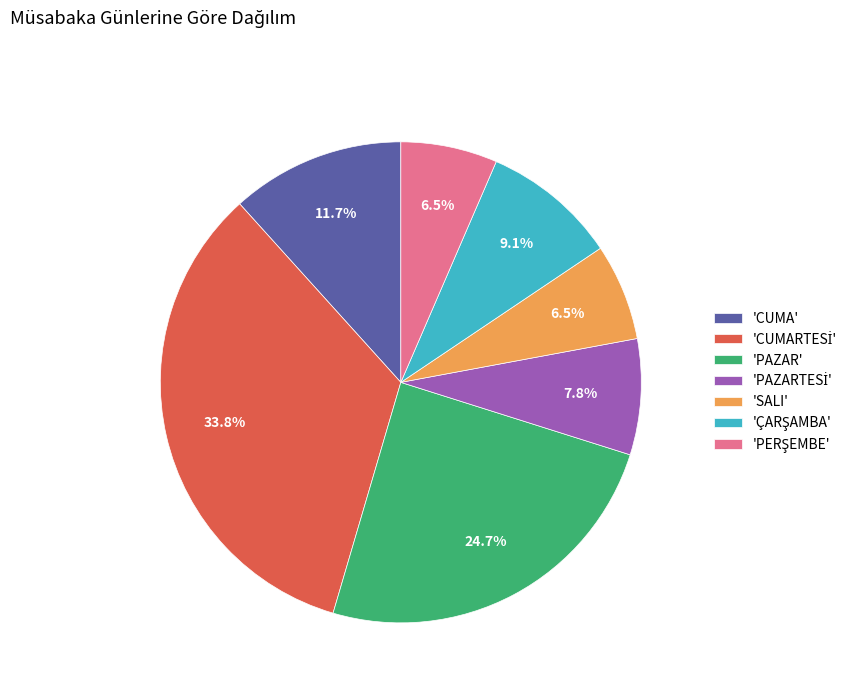

Is there any slice that represents more than half of the pie?

No